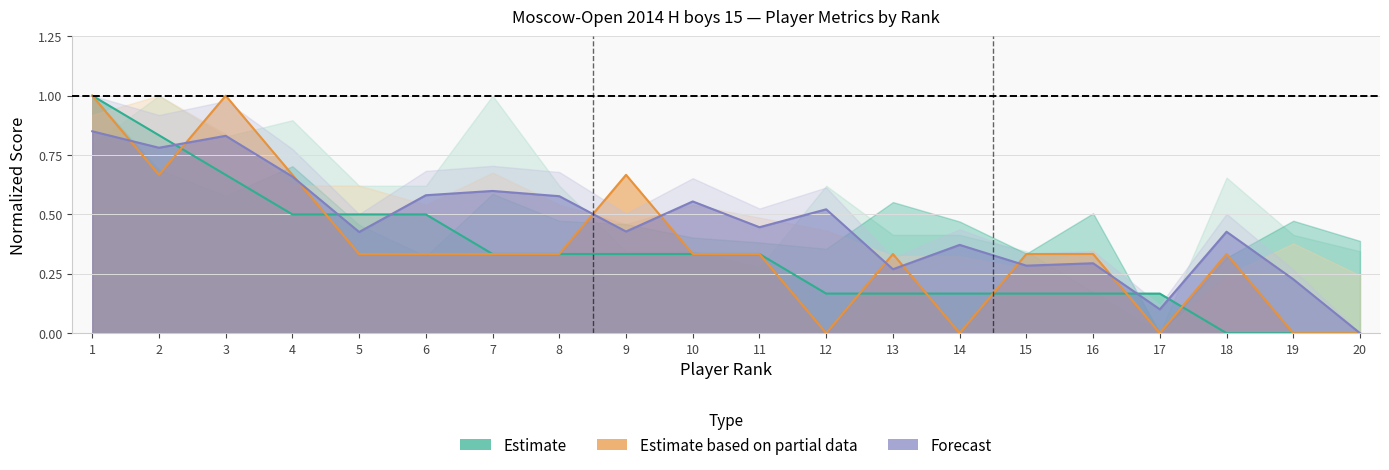

How many interior local valleys does the Доп2 series have?

4